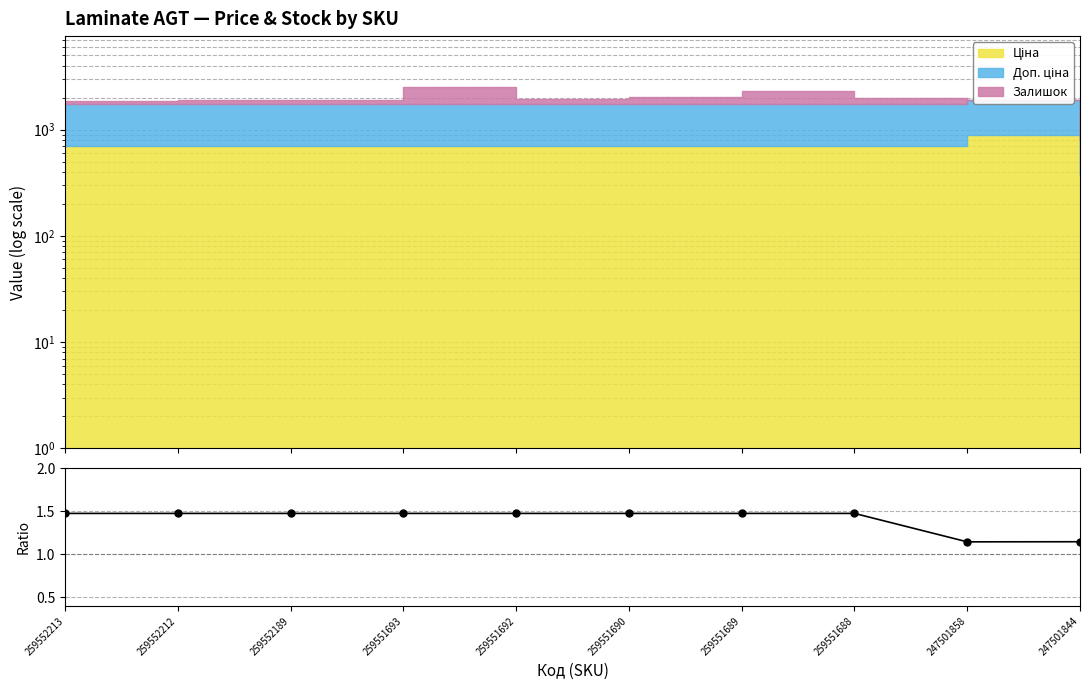

True or false: the data has more than 0 interior local peaks.

False